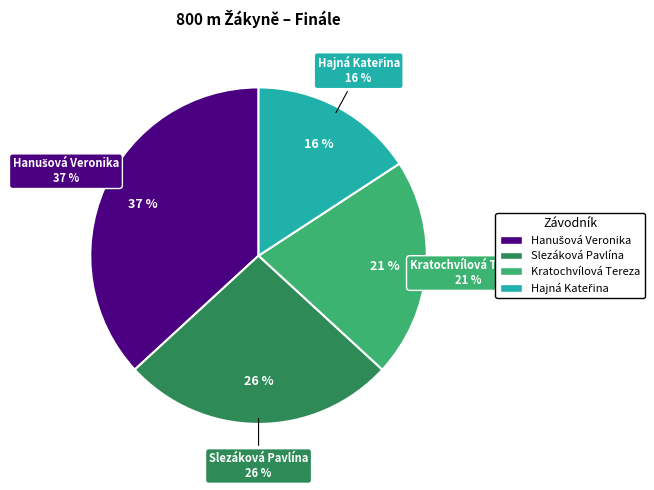

What percentage is the Hajná Kateřina slice, to the nearest percent?

16%